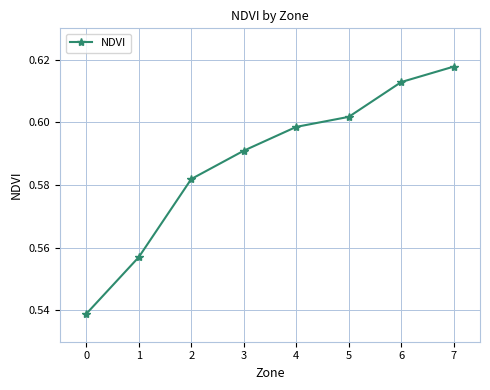

The chart shows a value of 0.4 at 5. True or false?

False